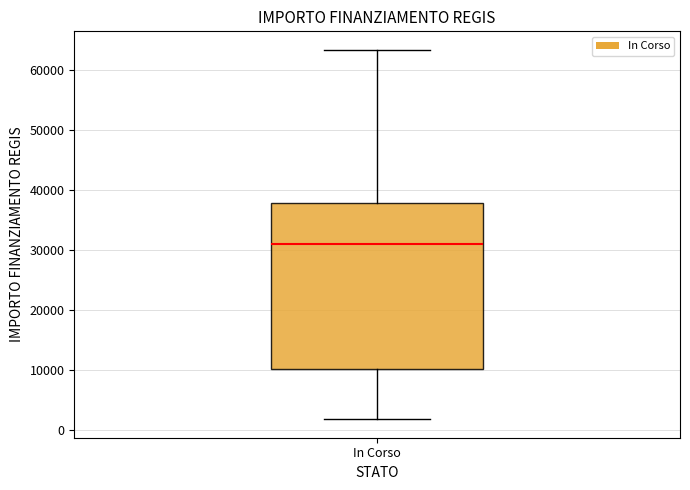

Where does the upper whisker of the box for In Corso end on the y-axis? The values are not printed on the chart, so give them approximately, as read against the axis.

63000